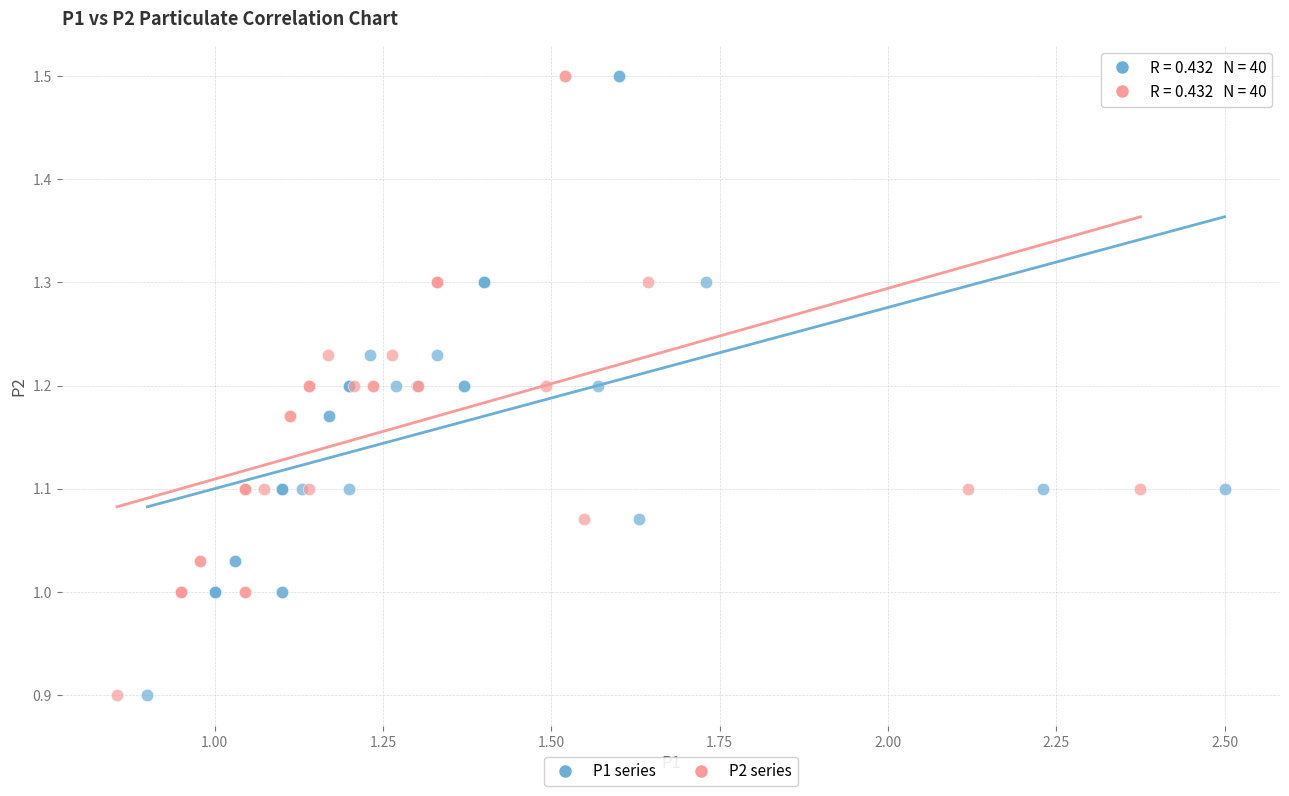

What are all the series names shown in the legend?

P1 series, P2 series